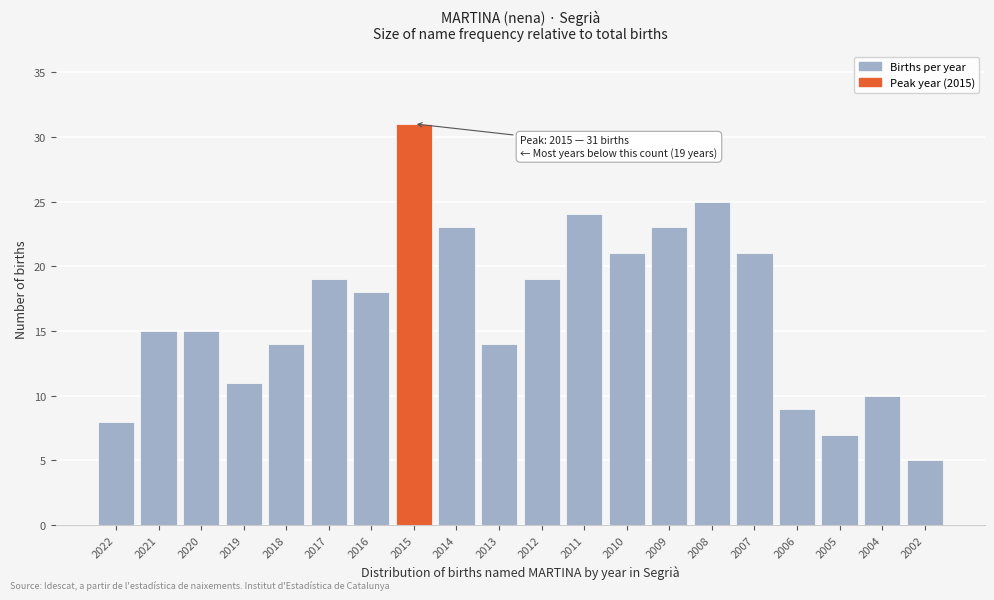

Reading left to right, transcribe all the data shown in this chart.

2022=8	2021=15	2020=15	2019=11	2018=14	2017=19	2016=18	2015=31	2014=23	2013=14	2012=19	2011=24	2010=21	2009=23	2008=25	2007=21	2006=9	2005=7	2004=10	2002=5